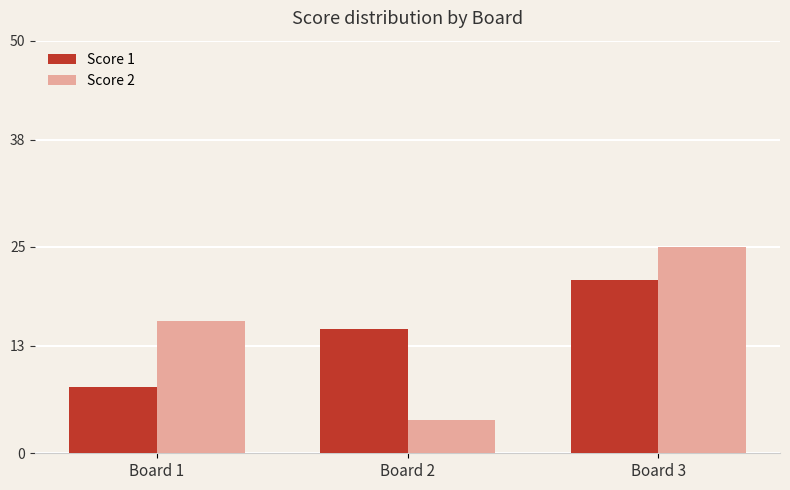

What is the sum of the Score 2 values at Board 1 and Board 2?

20